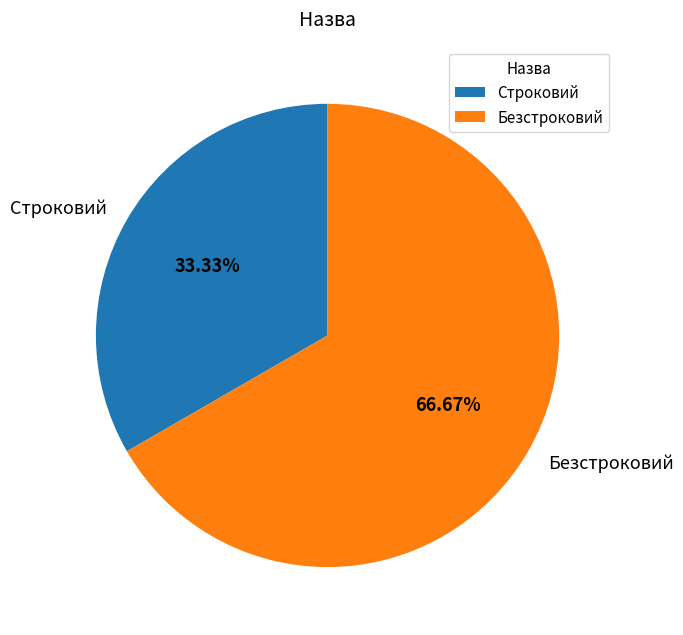

To the nearest percent, what is the difference between the Строковий and Безстроковий slice percentages?

33%